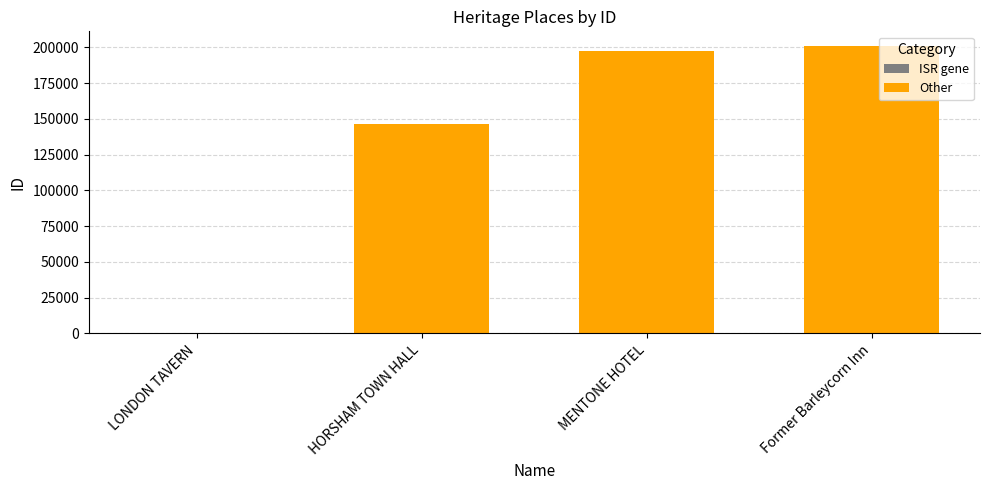

What is the average value?

136259